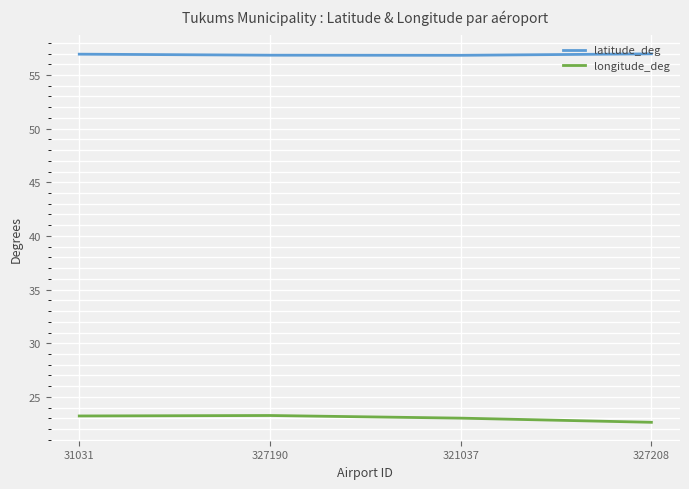

Is it true that longitude_deg equals 22.6 at 327208?

True